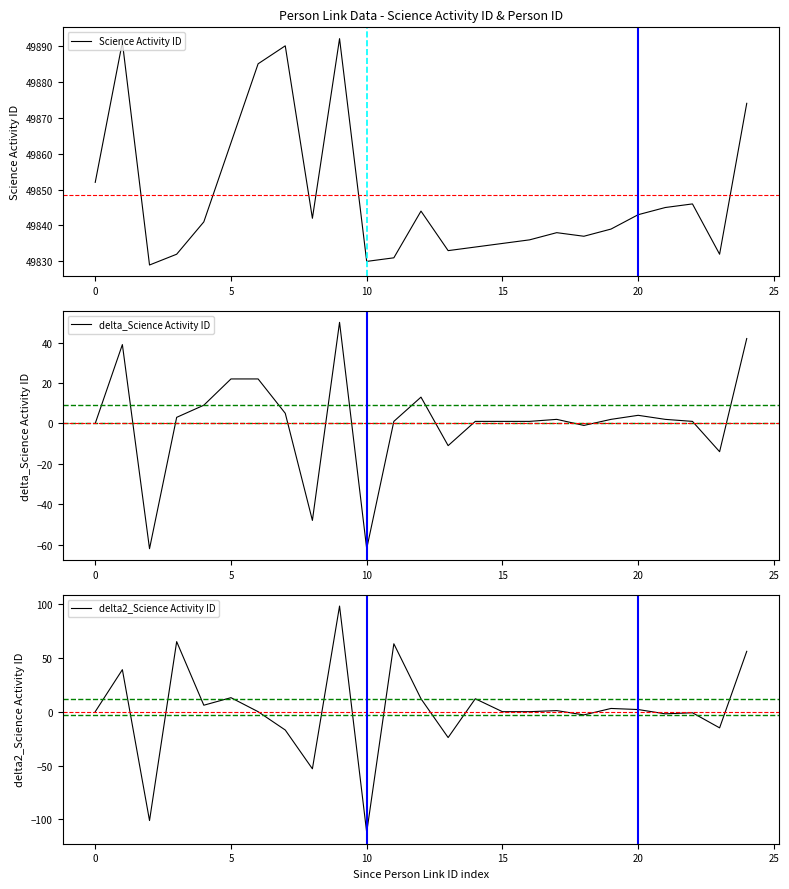

What is the highest value of the Science Activity ID series?

49892